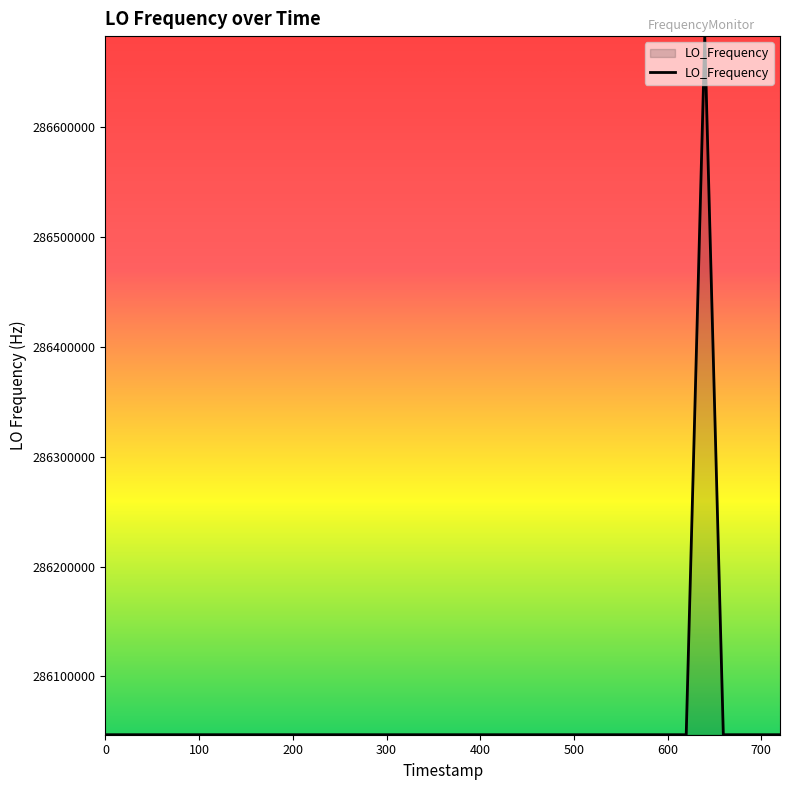

What is the minimum value shown in the chart?

286046996.5